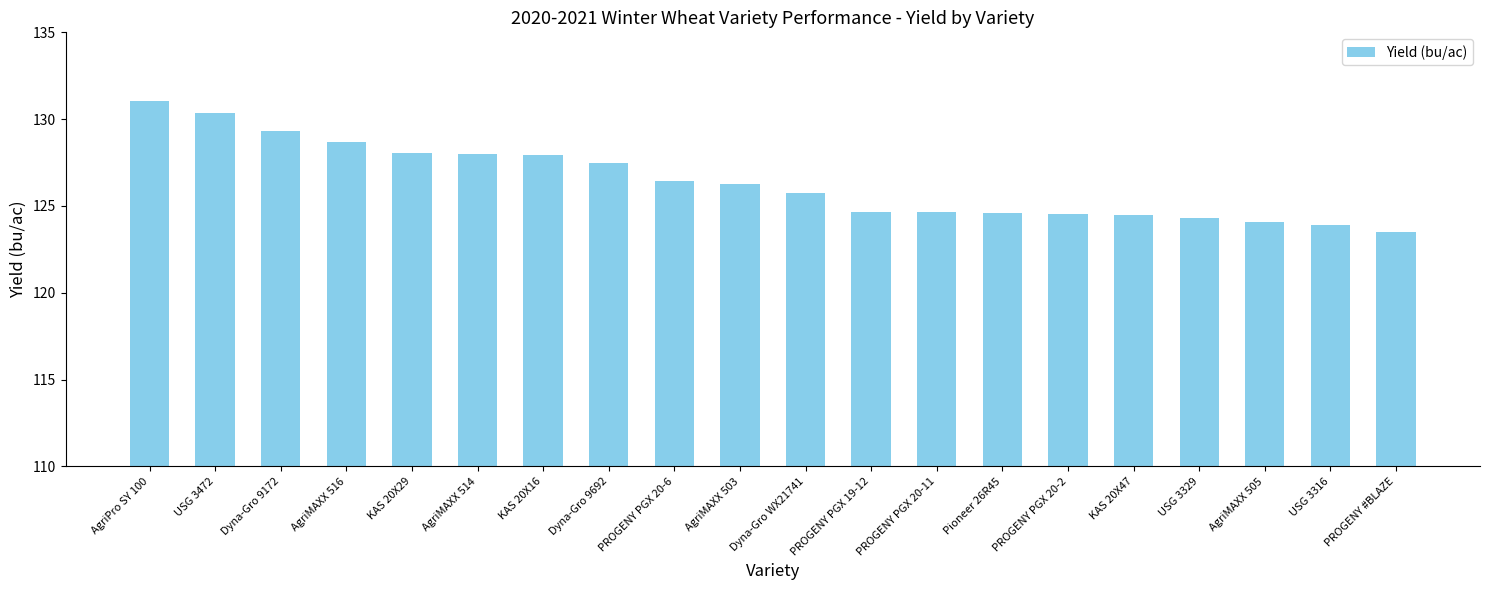

True or false: the data shows 74.0 at KAS 20X47.

False